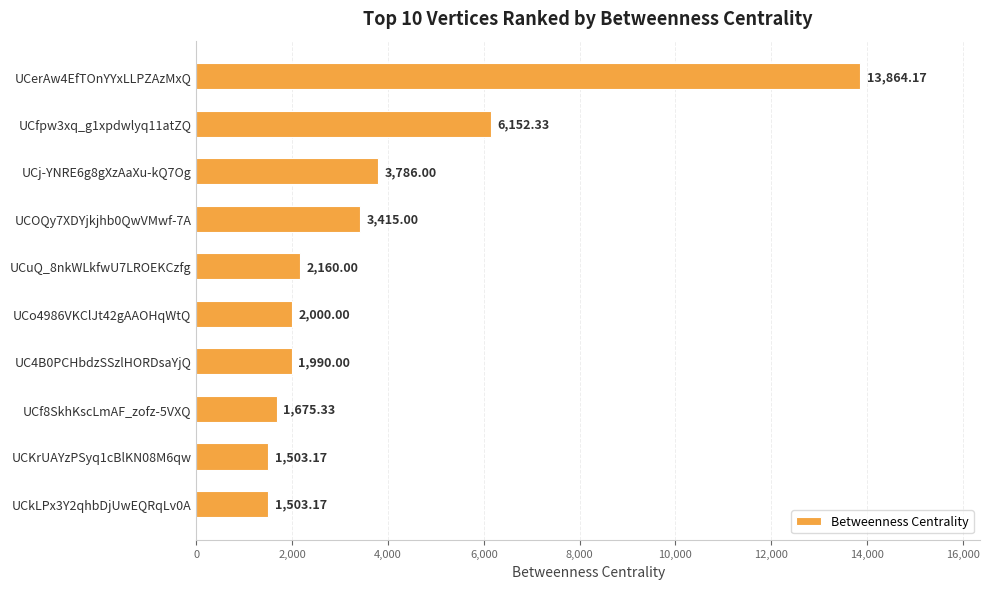

What is the sum of all values?

38049.2